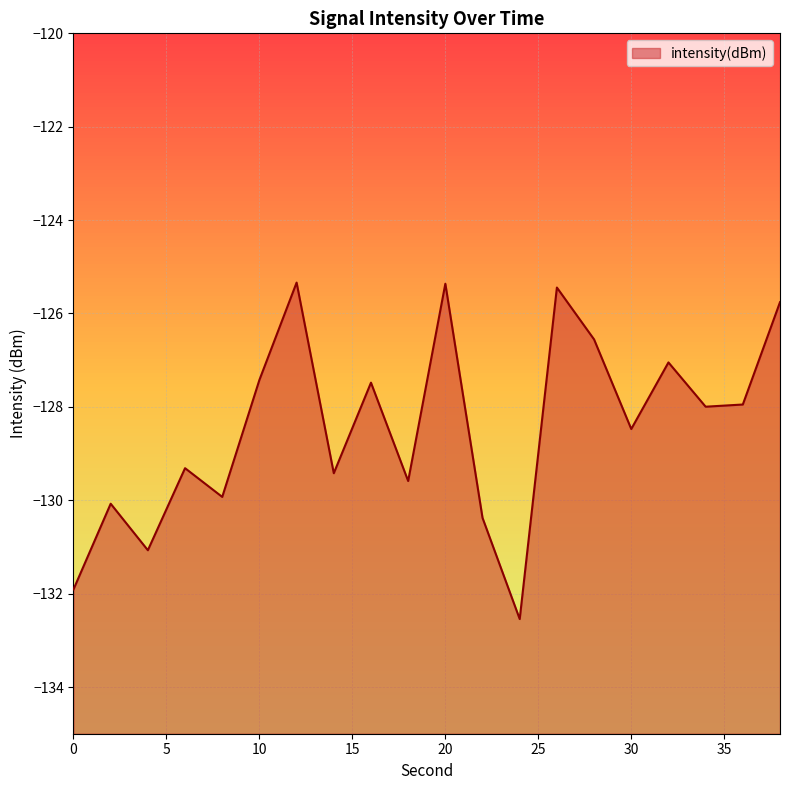

What is the greatest value displayed?

-125.3